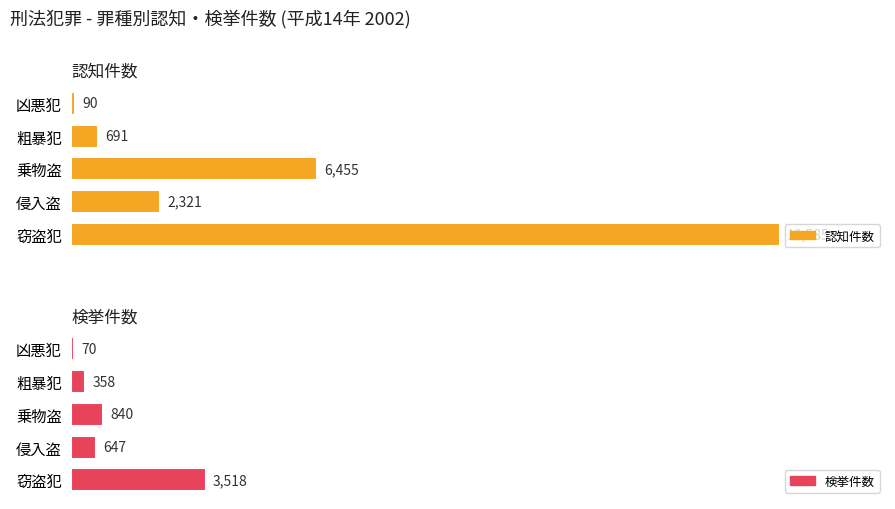

How many groups of bars are there?

5